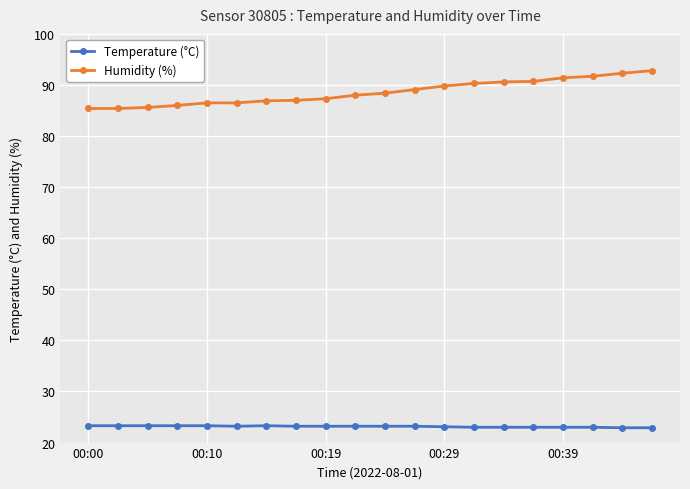

What is the value of the Humidity (%) point at the 12th from the left?

89.1